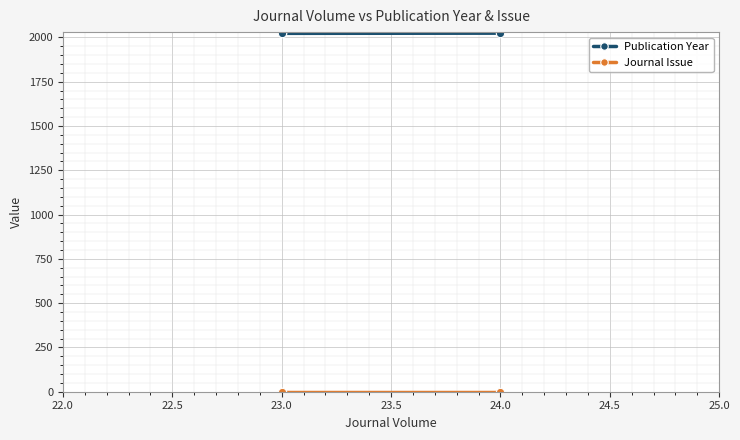

What is the average value of the Publication Year series?

2023